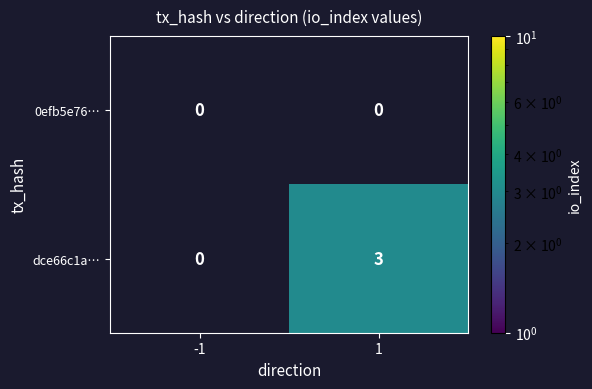

Reading left to right, what are all the values shown in this chart?

0efb5e76…: 0	0
dce66c1a…: 0	3